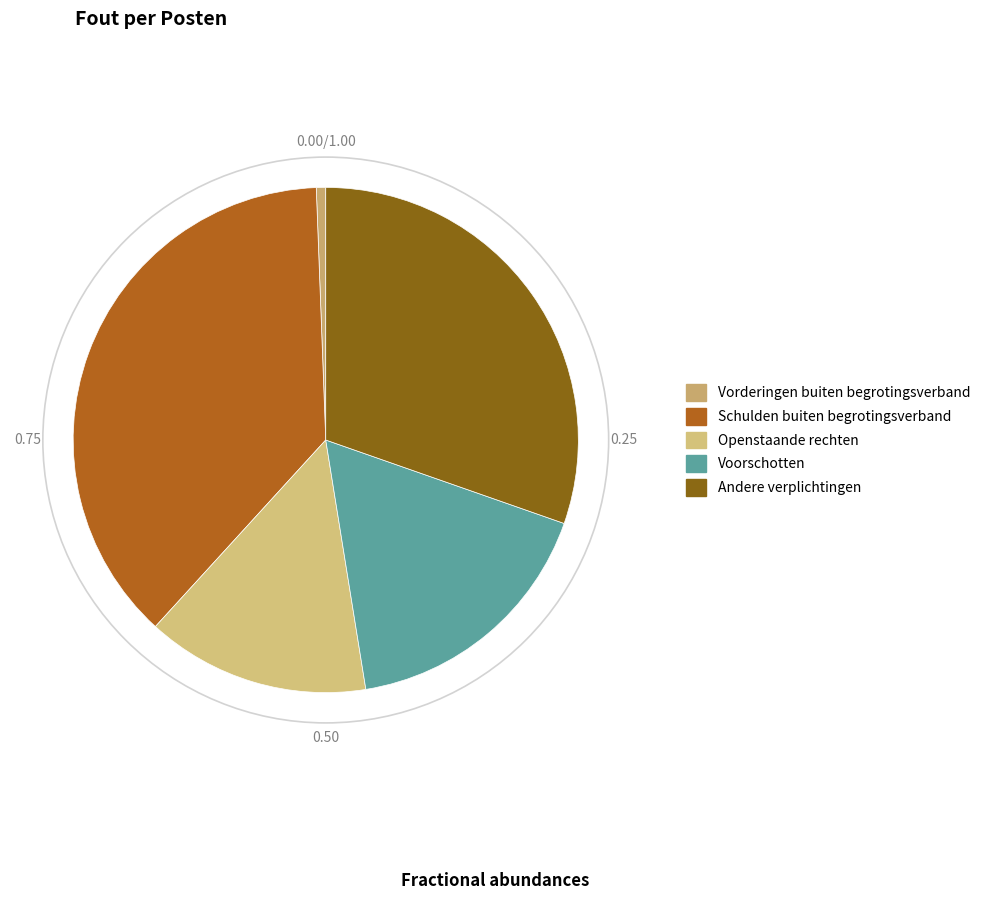

Which slice is the largest?

Schulden buiten begrotingsverband